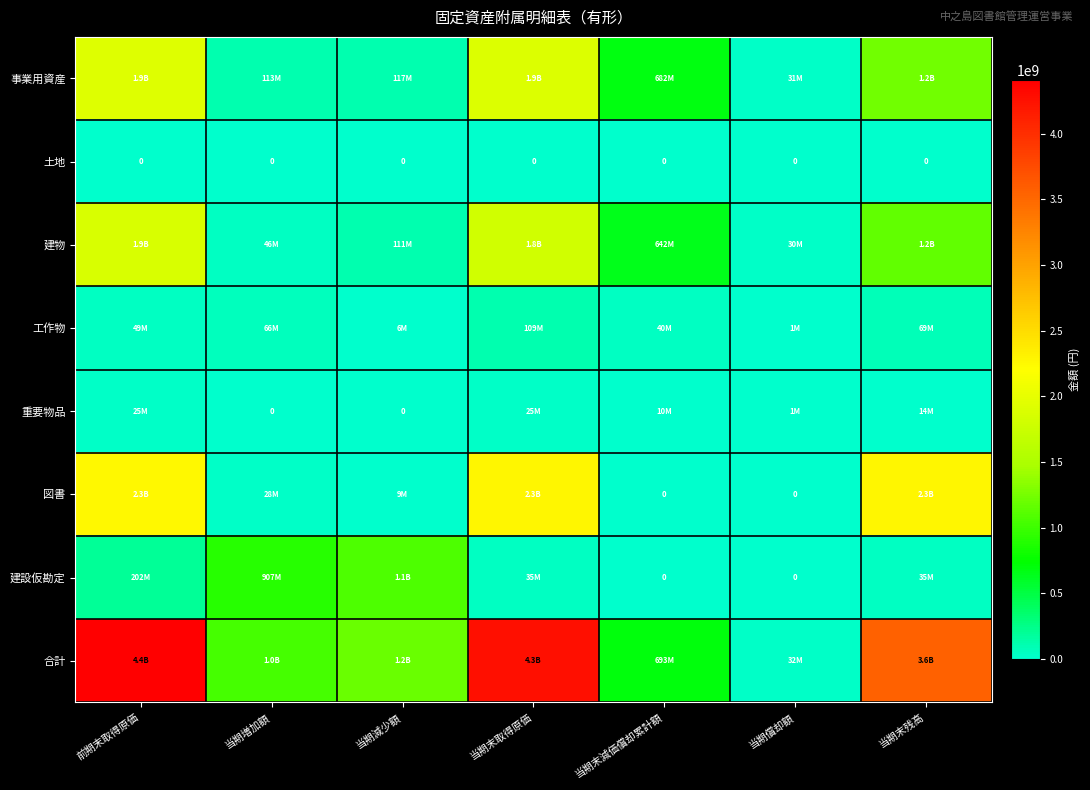

How many series are shown in this chart?

8